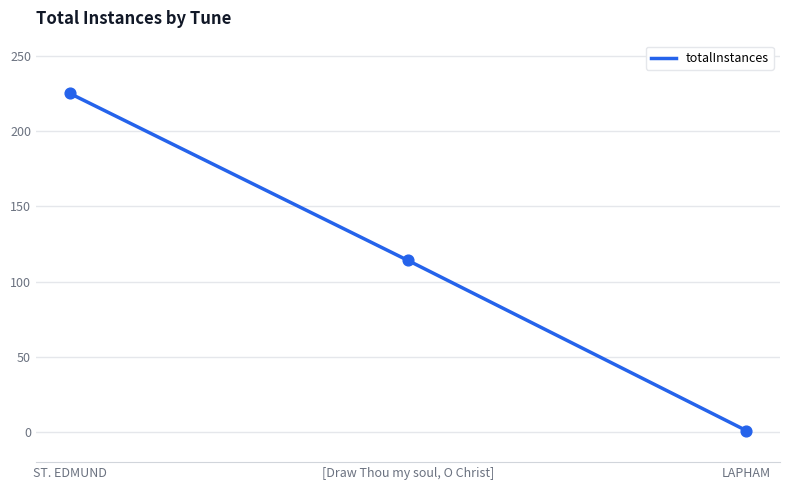

Approximately how many times larger is the value at ST. EDMUND compared to [Draw Thou my soul, O Christ]?

2.0